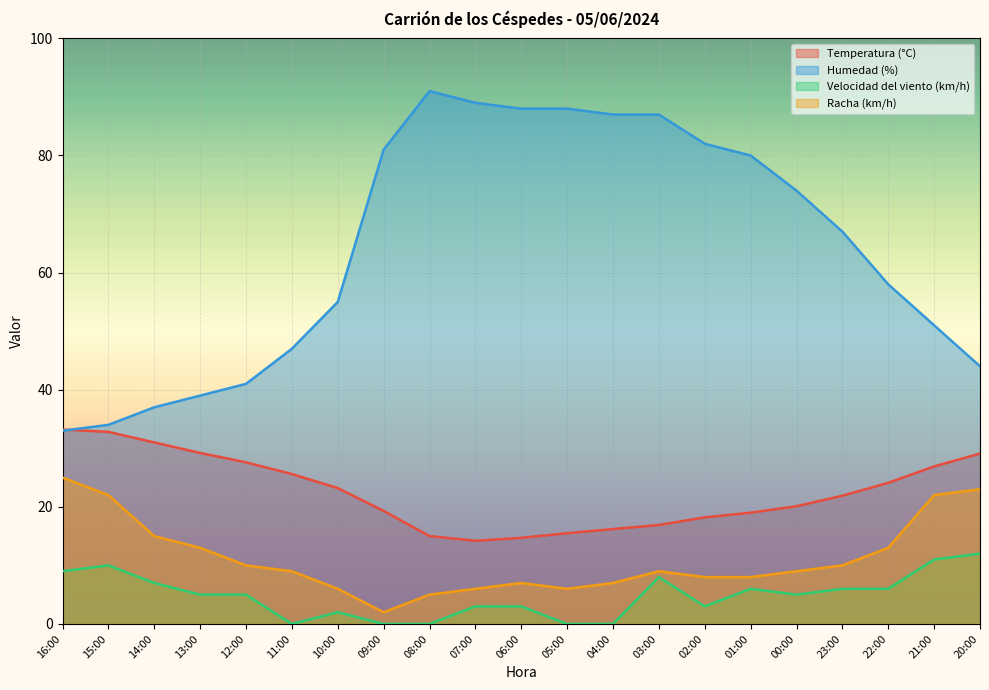

In Velocidad del viento (km/h), how many points are lower than both neighbors (excluding endpoints)?

3